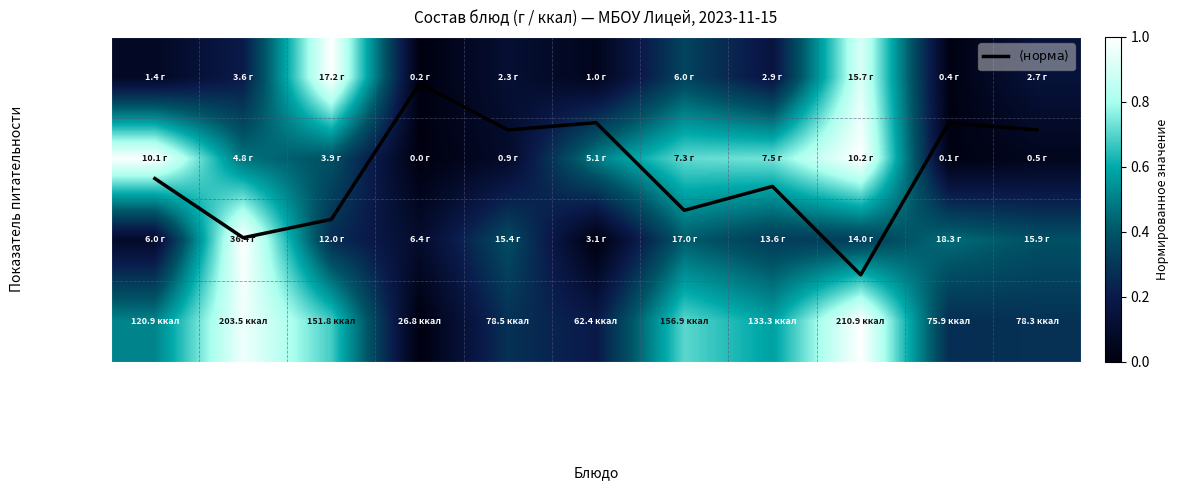

The Энерг. цен. series shows 0.1 at Батон нарезной. True or false?

False